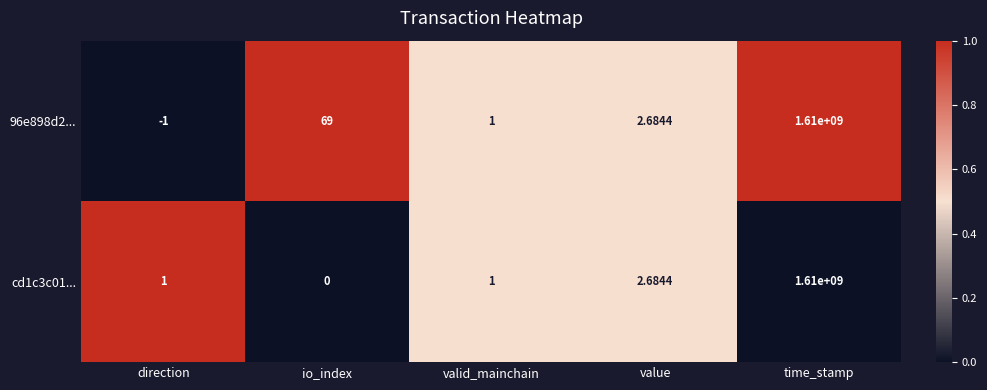

At which category is the sum across all series the highest?

time_stamp